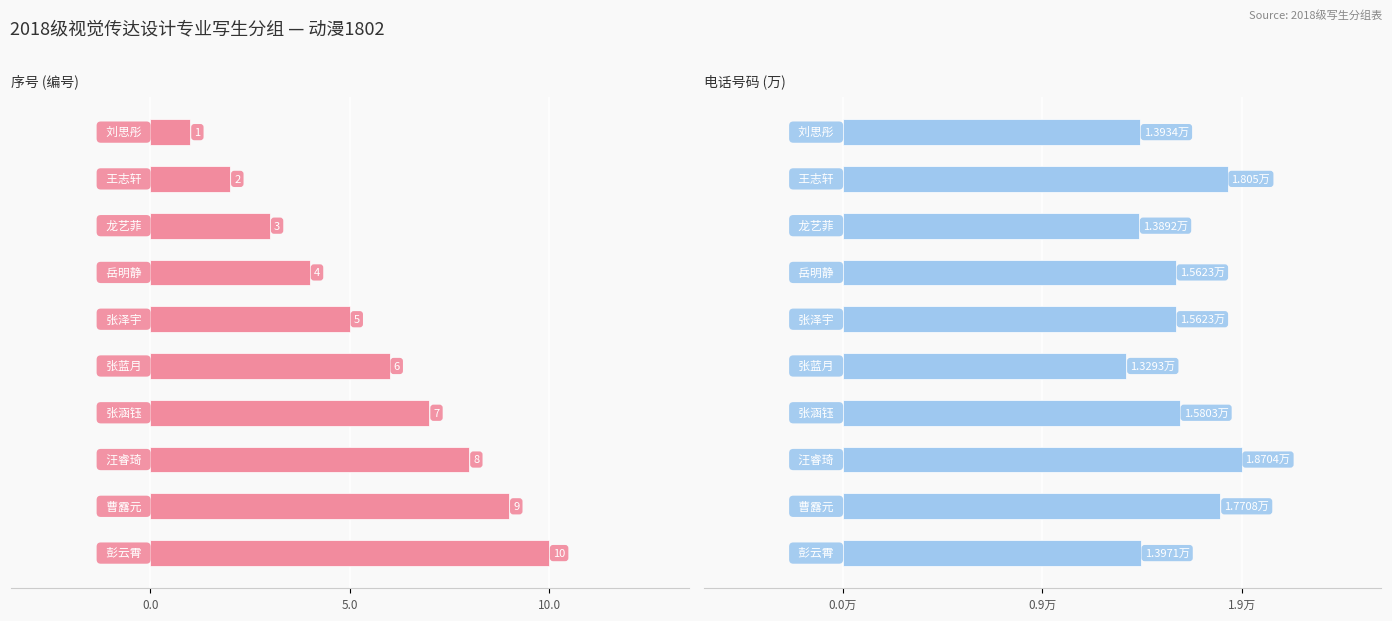

At how many categories does at least one series exceed 6?

4